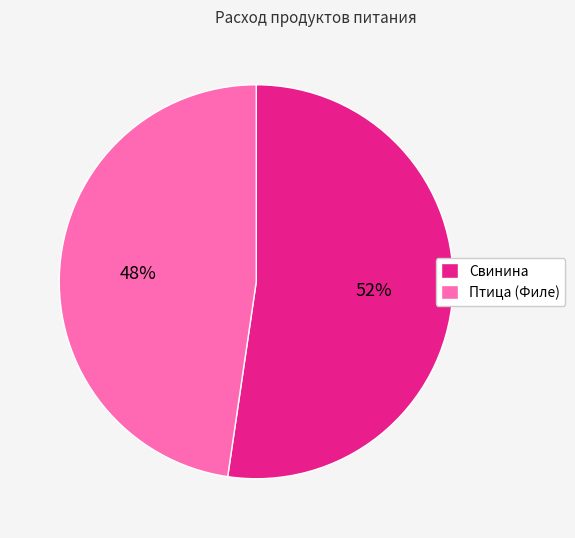

Rank the categories by value from highest to lowest.

Свинина, Птица (Филе)